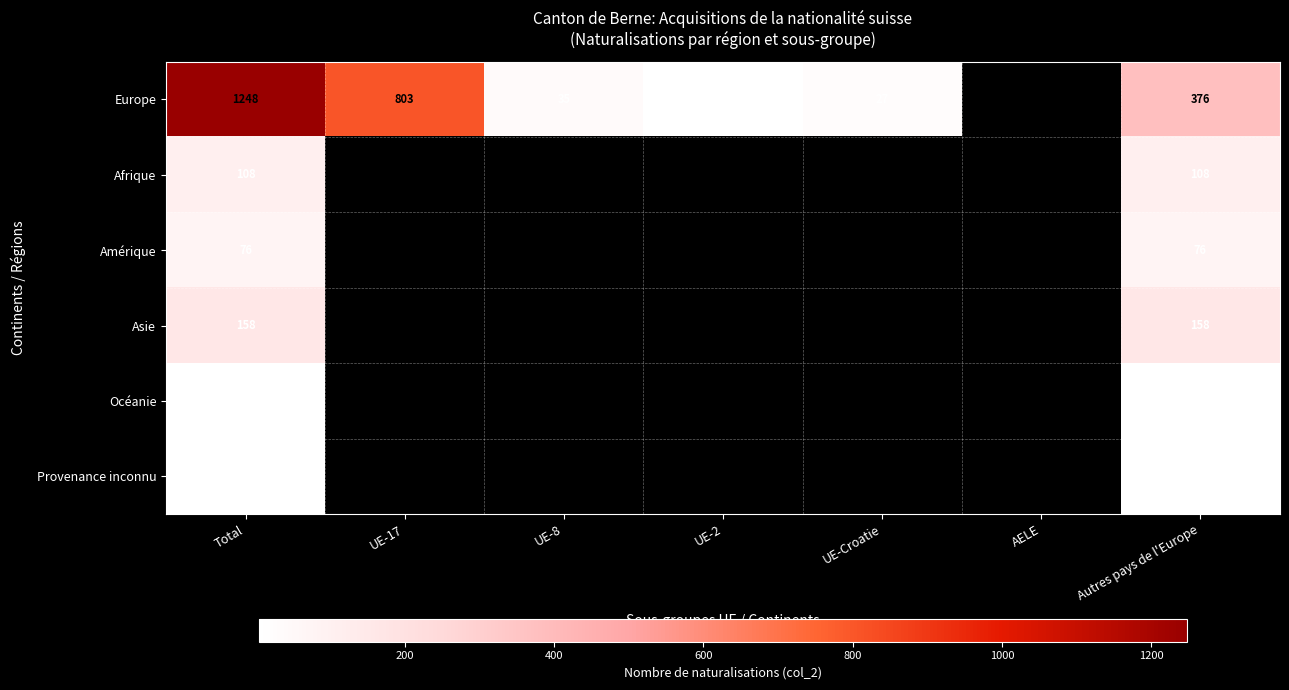

Is the value of Amérique at Autres pays de l'Europe greater than the value of Europe at UE-Croatie?

Yes